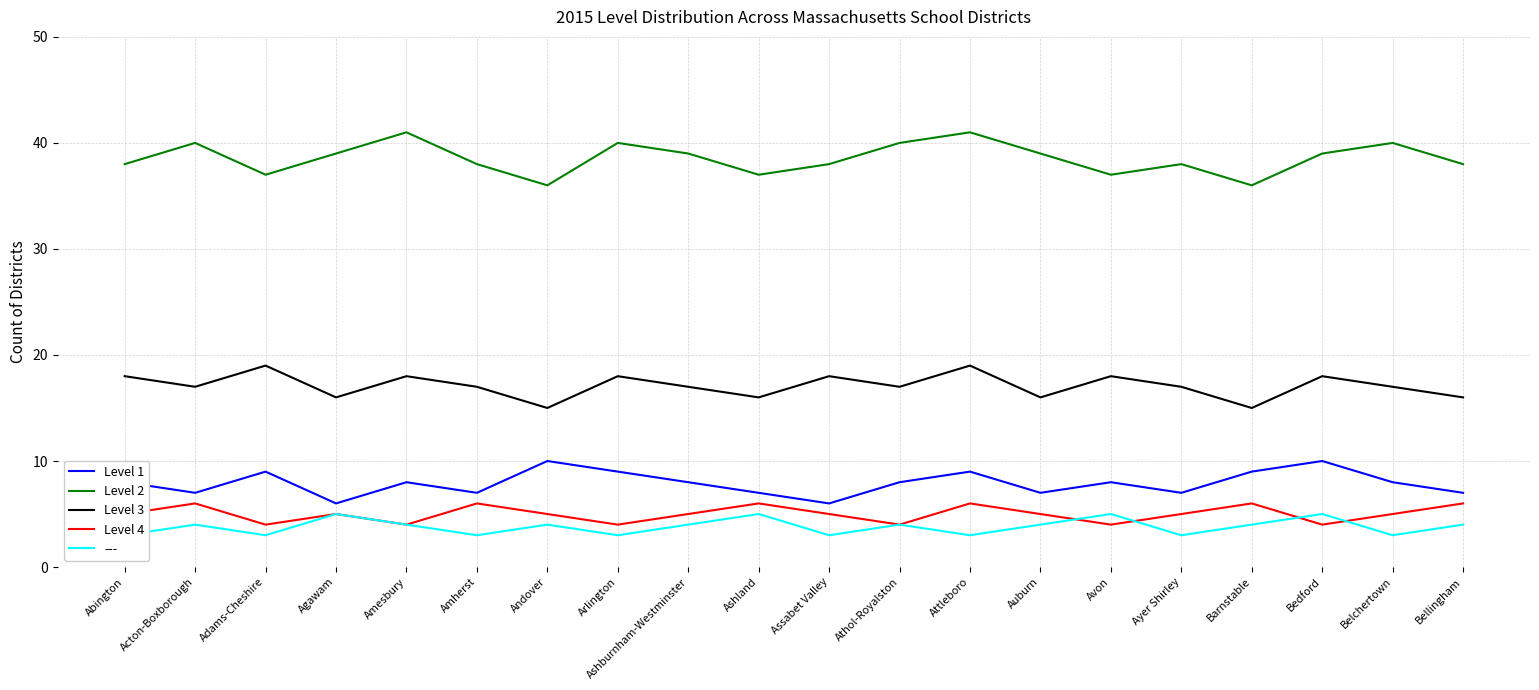

What is the difference between the second highest and minimum values in the Level 1 series?

4